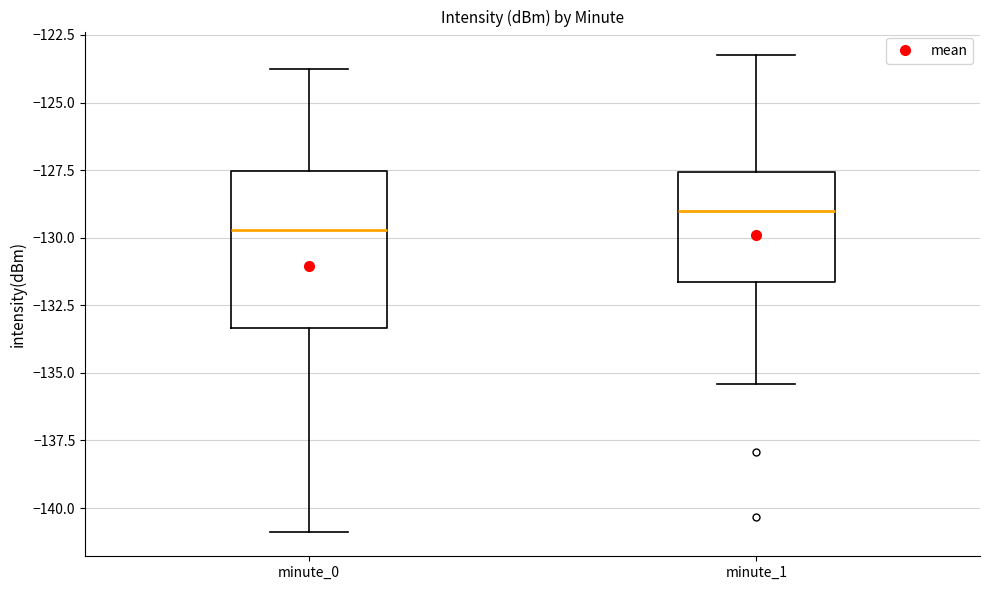

Comparing the boxes themselves (not the whiskers), which one is the tallest?

minute_0